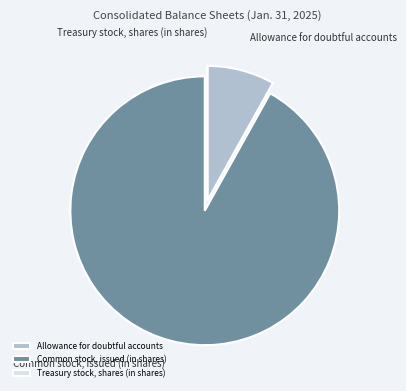

Combined, do Allowance for doubtful accounts and Common stock, issued (in shares) account for over 50%?

Yes